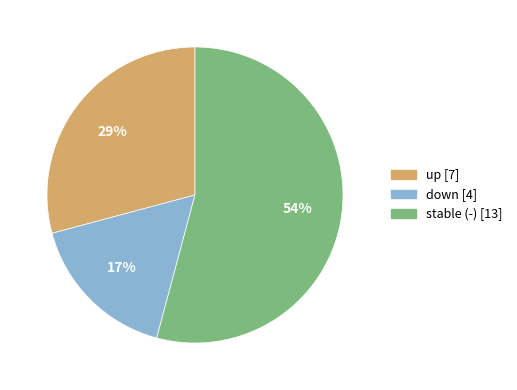

Which category has the smallest portion of the pie?

down [4]